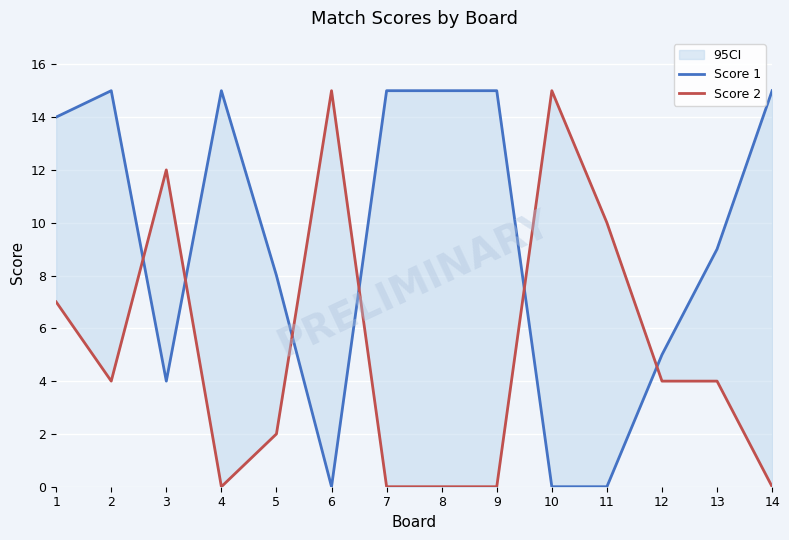

Reading right to left, list all the values displayed in this chart.

Score 1: 14=15	13=9	12=5	11=0	10=0	9=15	8=15	7=15	6=0	5=8	4=15	3=4	2=15	1=14
Score 2: 14=0	13=4	12=4	11=10	10=15	9=0	8=0	7=0	6=15	5=2	4=0	3=12	2=4	1=7